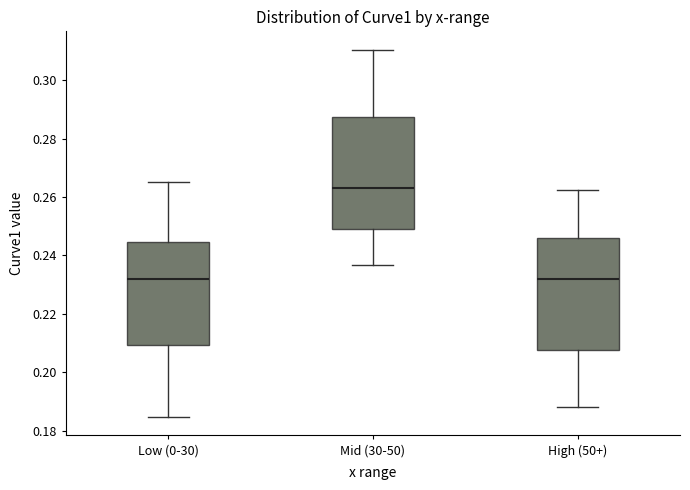

Where does the median line of the box for Low (0-30) sit on the y-axis? The values are not printed on the chart, so give them approximately, as read against the axis.

0.232